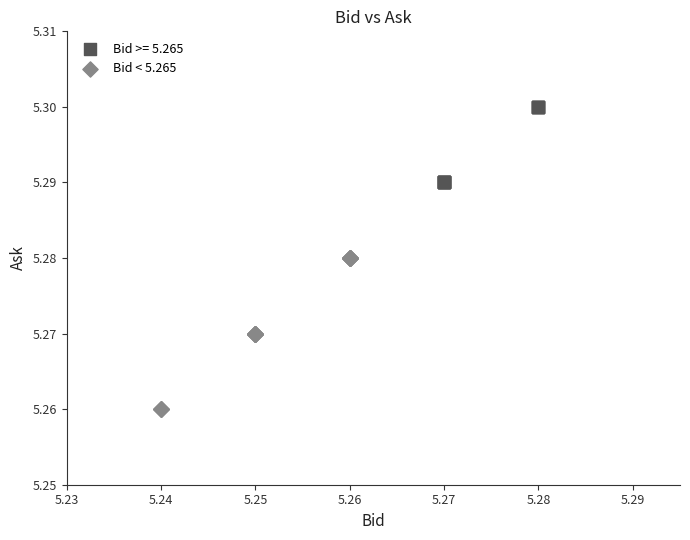

Which series reaches the maximum Y coordinate?

Bid >= 5.265